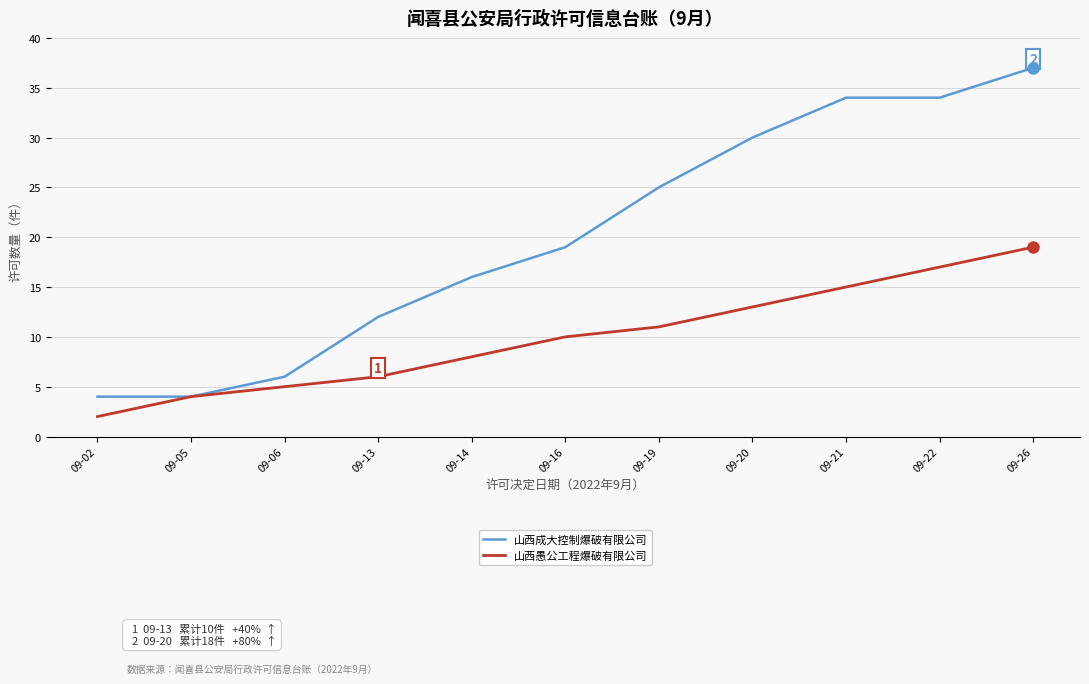

Reading right to left, list all the values displayed in this chart.

山西成大控制爆破有限公司: 37	34	34	30	25	19	16	12	6	4	4
山西愚公工程爆破有限公司: 19	17	15	13	11	10	8	6	5	4	2